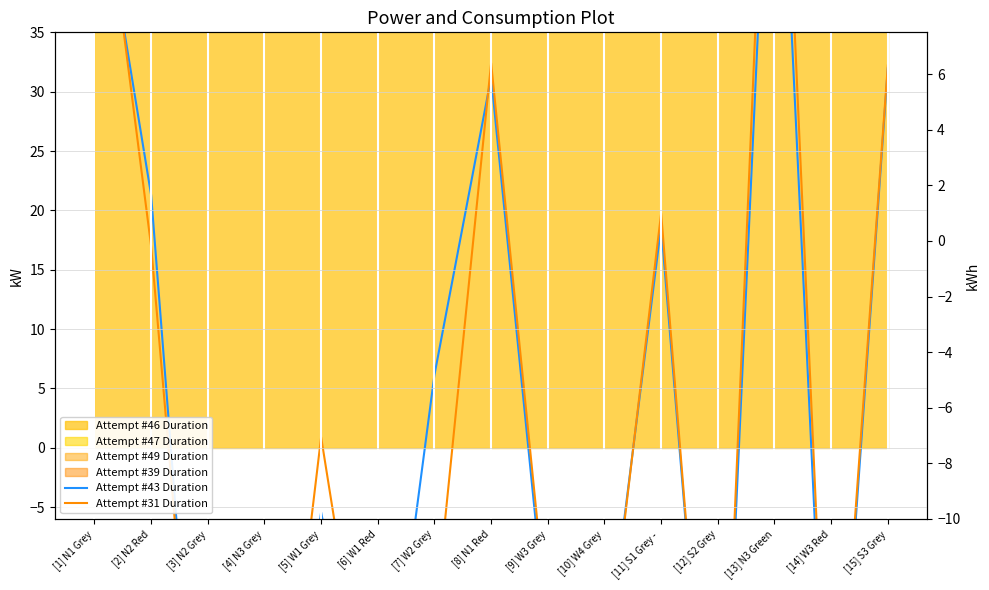

Where do Attempt #31 Duration and Attempt #43 Duration first cross each other?

[1] N1 Grey and [2] N2 Red